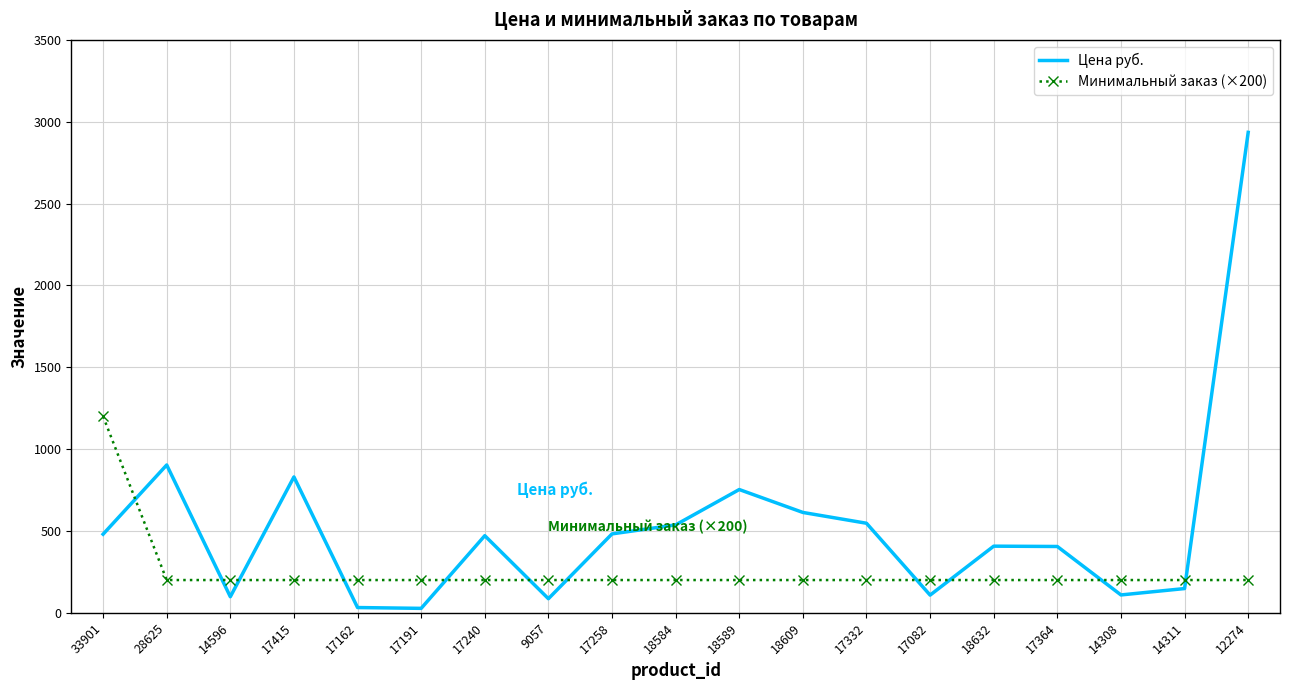

Count the number of data series in this chart.

2